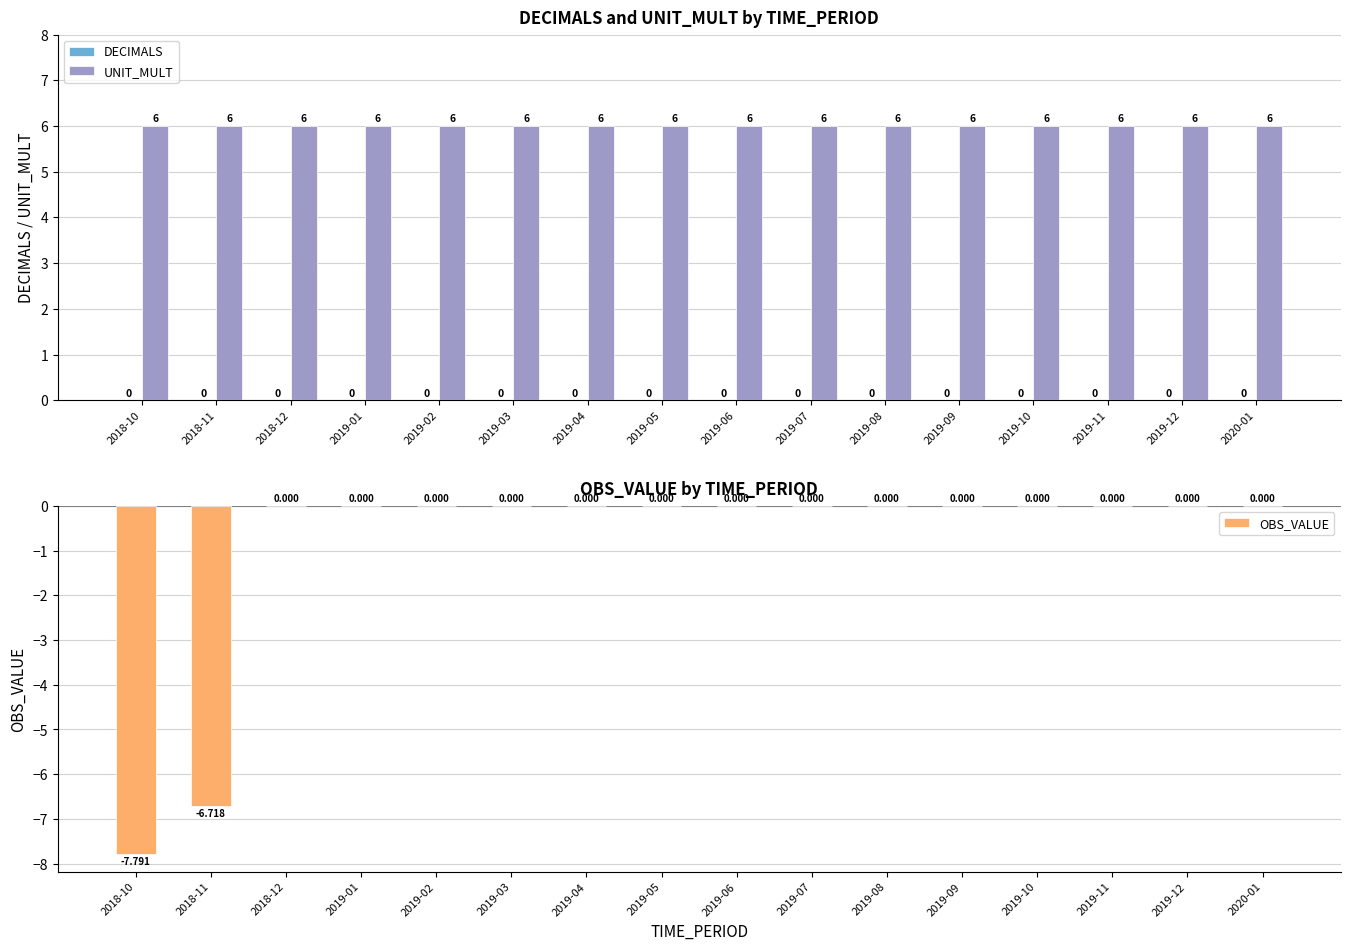

At which category does the chart reach its minimum across all series?

2018-10